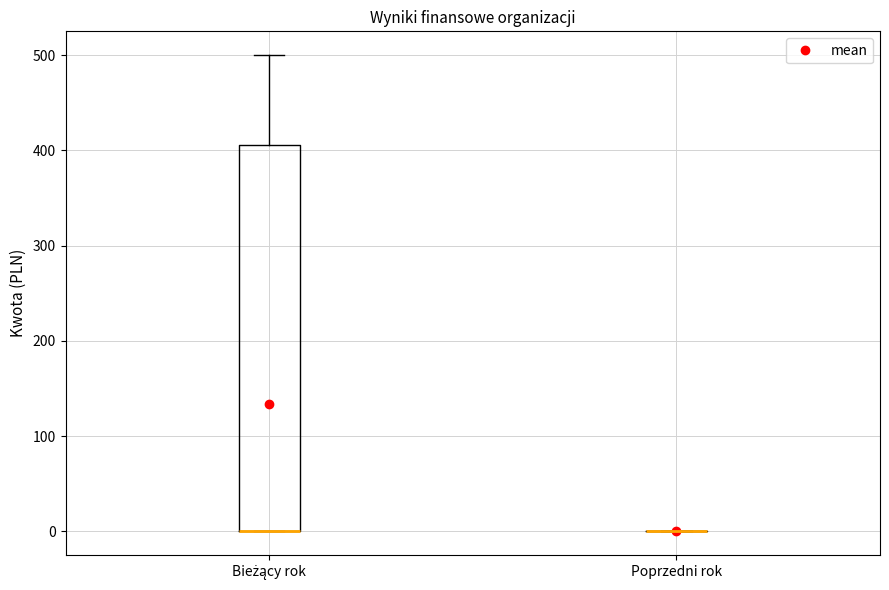

Reading left to right, transcribe this box plot: for each box, give where its median line is, the range the box spans, and where its two whiskers end, as read against the y-axis. The values are not printed on the chart, so give them approximately, as read against the axis.

Bieżący rok: median 0 (drawn on the box's lower edge), box 0 to 410, whiskers 0 to 500
Poprzedni rok: box collapsed to a line at 0, whiskers 0 to 0